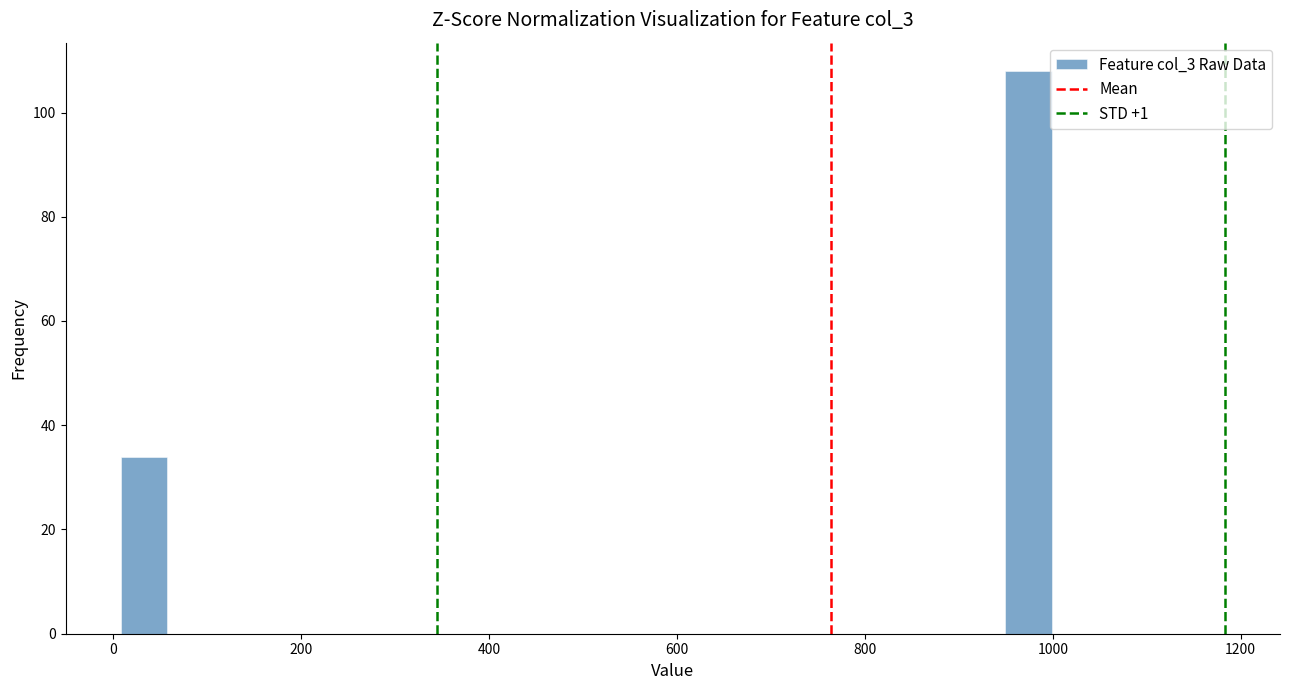

Around what value on the x-axis is the tallest bar? Give the approximate position of its centre, as read against the axis.

980